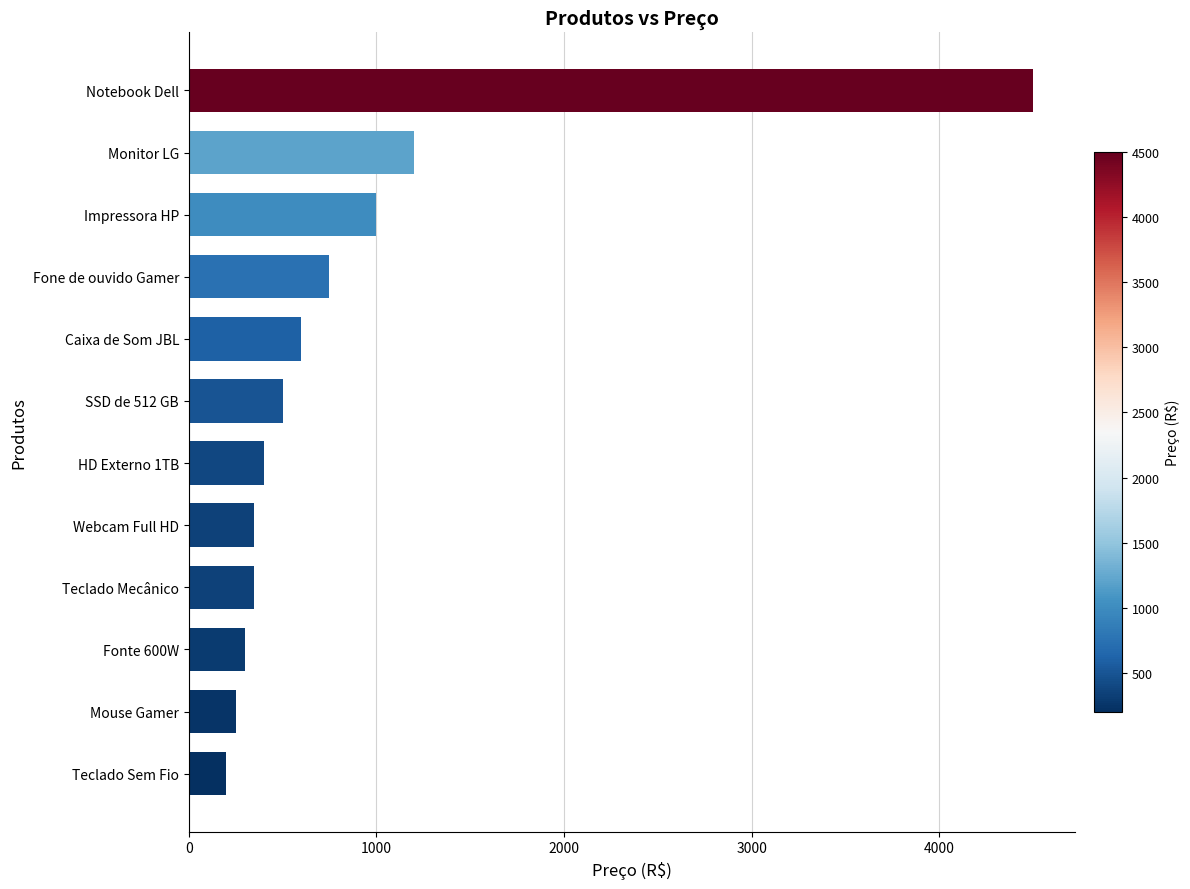

What is the approximate value at Caixa de Som JBL, to the nearest 100?

600